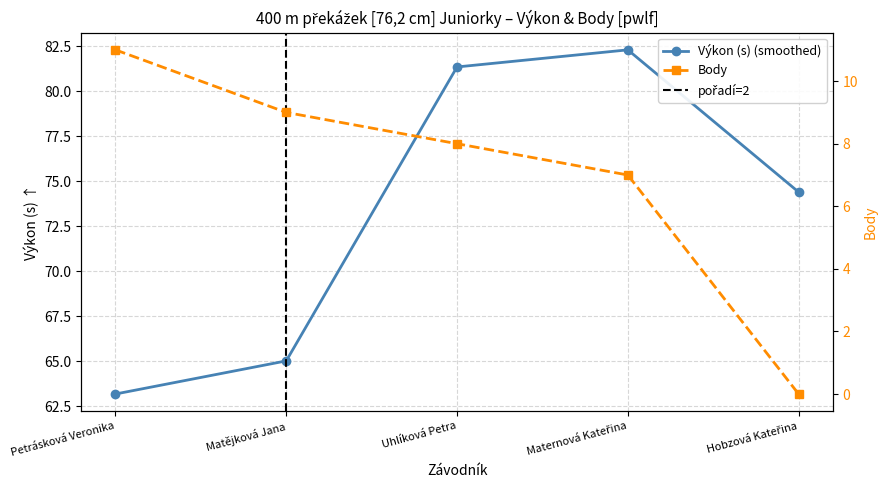

How many data points does each series have?

5